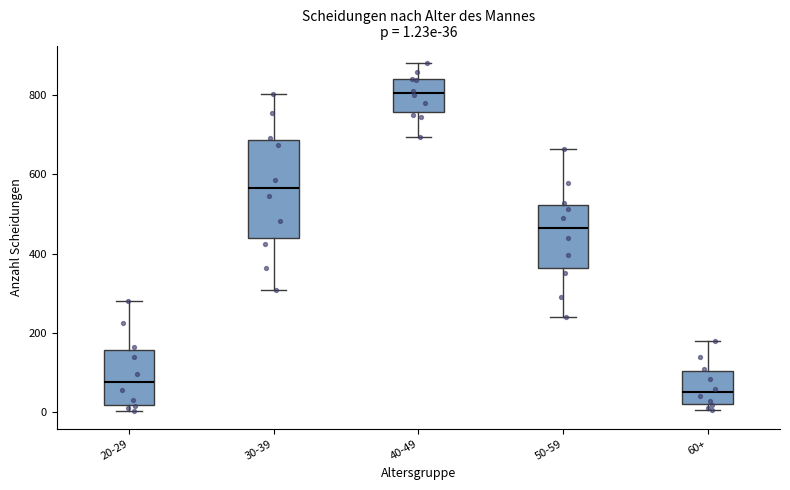

Comparing the boxes themselves (not the whiskers), which one is the tallest?

30-39